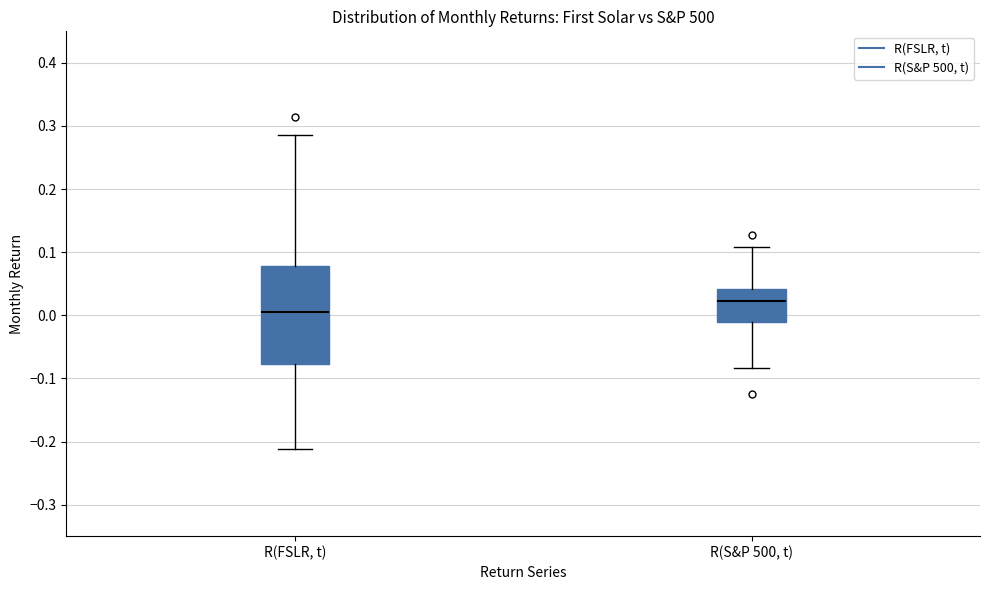

Comparing the boxes themselves (not the whiskers), which one is the tallest?

R(FSLR, t)